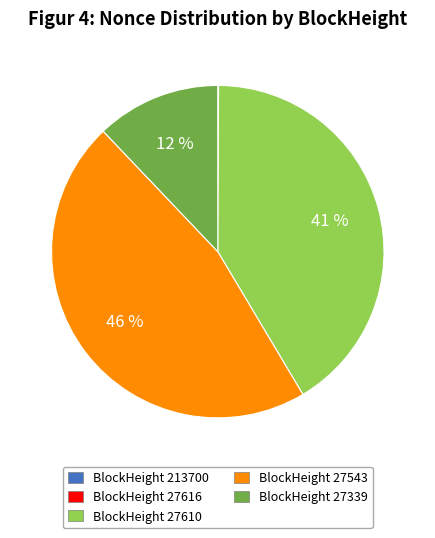

To the nearest percent, what is the average slice percentage?

20%